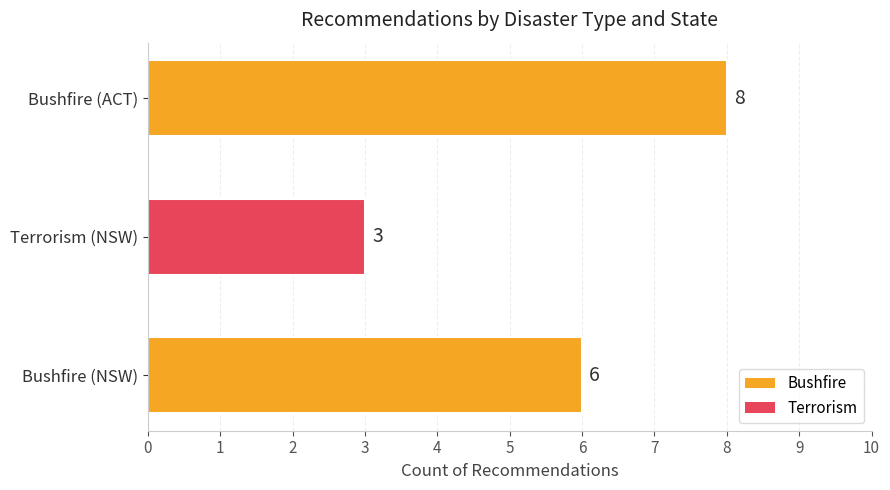

Which category has the highest value across all series?

Bushfire (ACT)